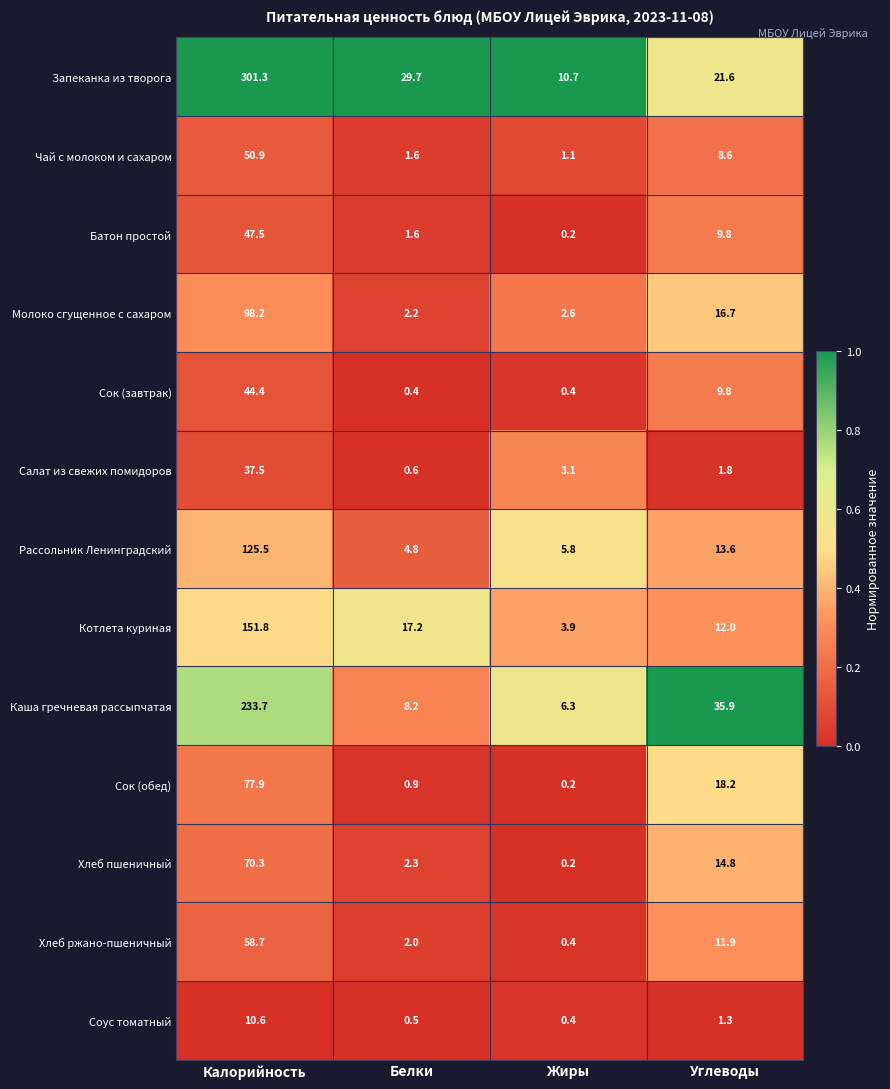

At how many categories does at least one series exceed 0?

4